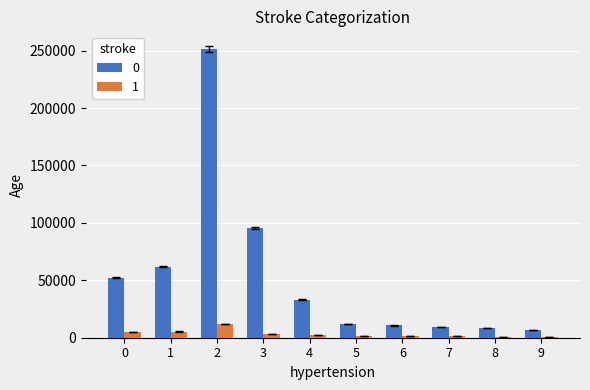

Is the value of 0 at 4 greater than the value of 1 at 9?

Yes